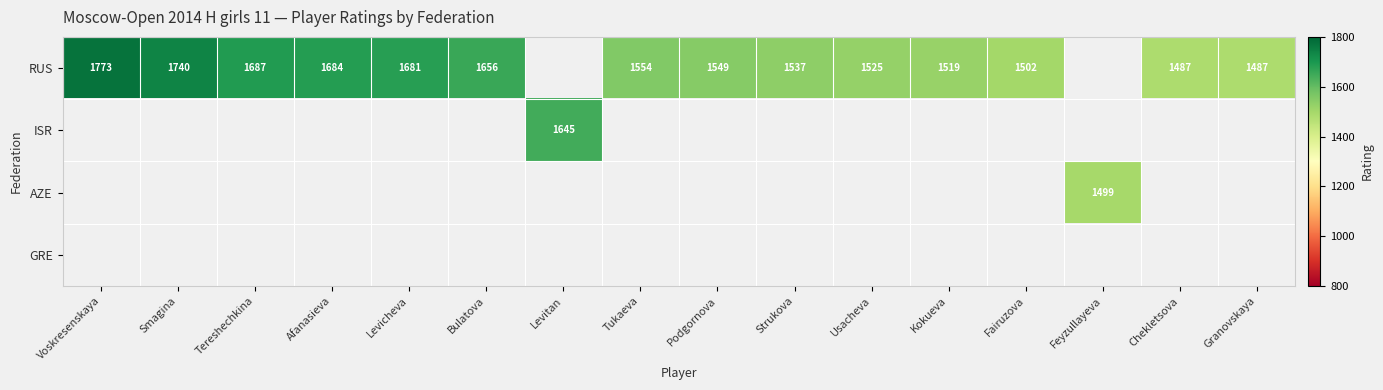

What is the difference between the RUS values at Granovskaya and Tereshechkina?

200